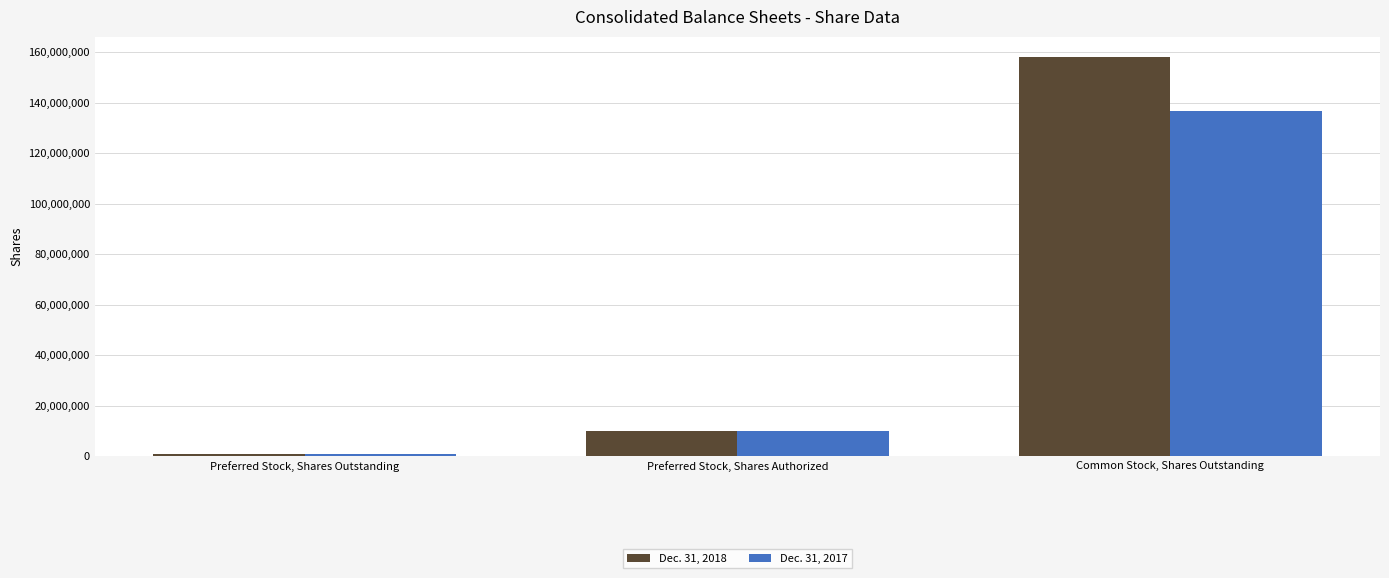

The Dec. 31, 2017 series shows 863691 at Preferred Stock, Shares Outstanding. True or false?

True